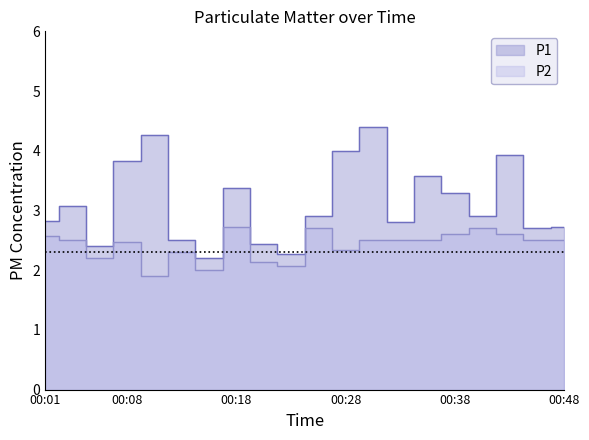

True or false: P1 and P2 cross at least once.

False